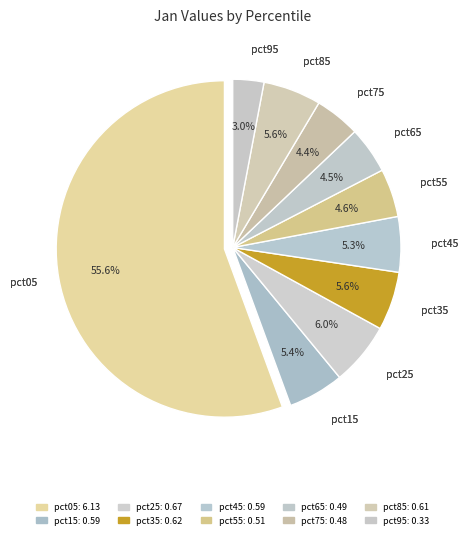

Which slice represents more than half of the pie?

pct05